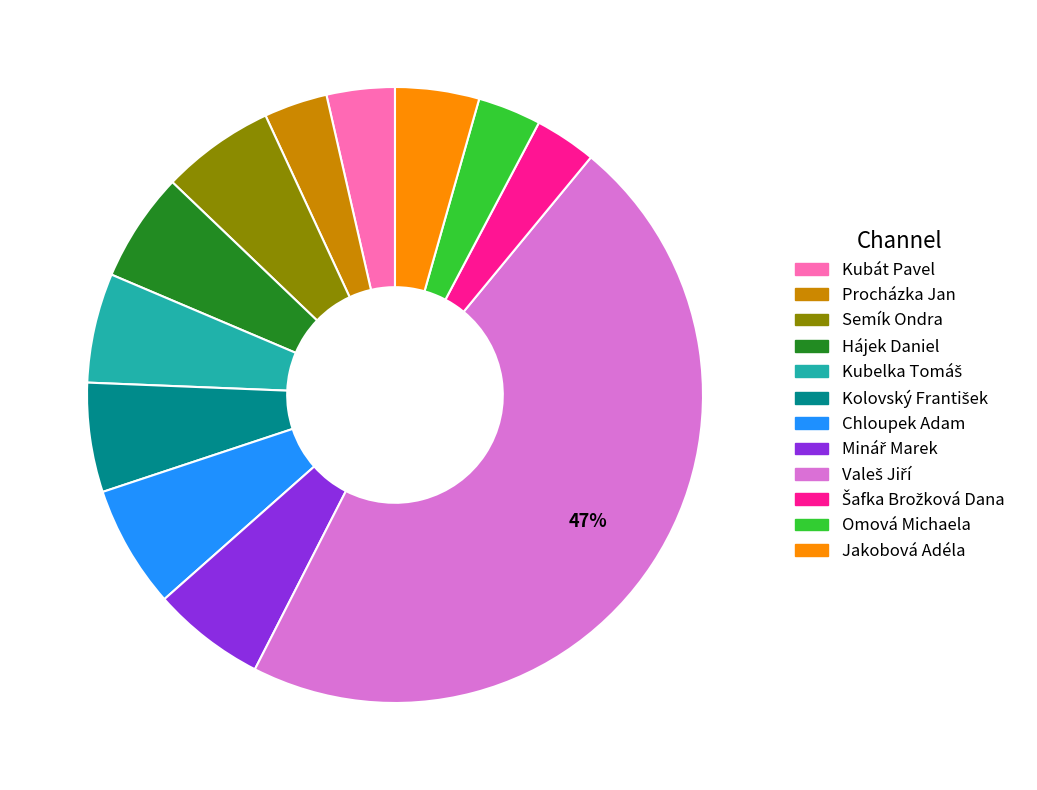

Do Jakobová Adéla and Procházka Jan together represent more than half of the pie?

No